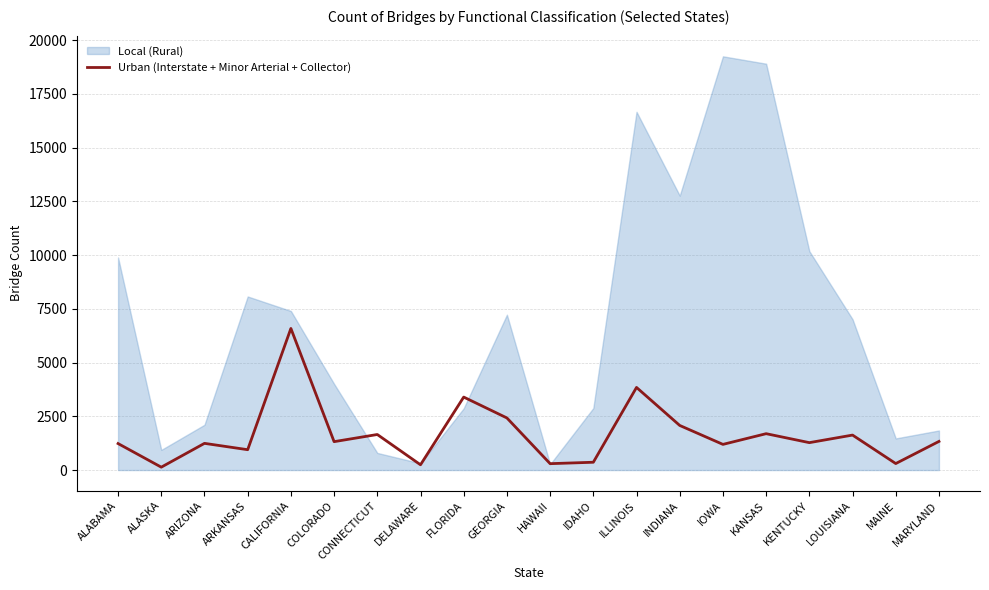

Is it true that the value at ILLINOIS is 3844?

True